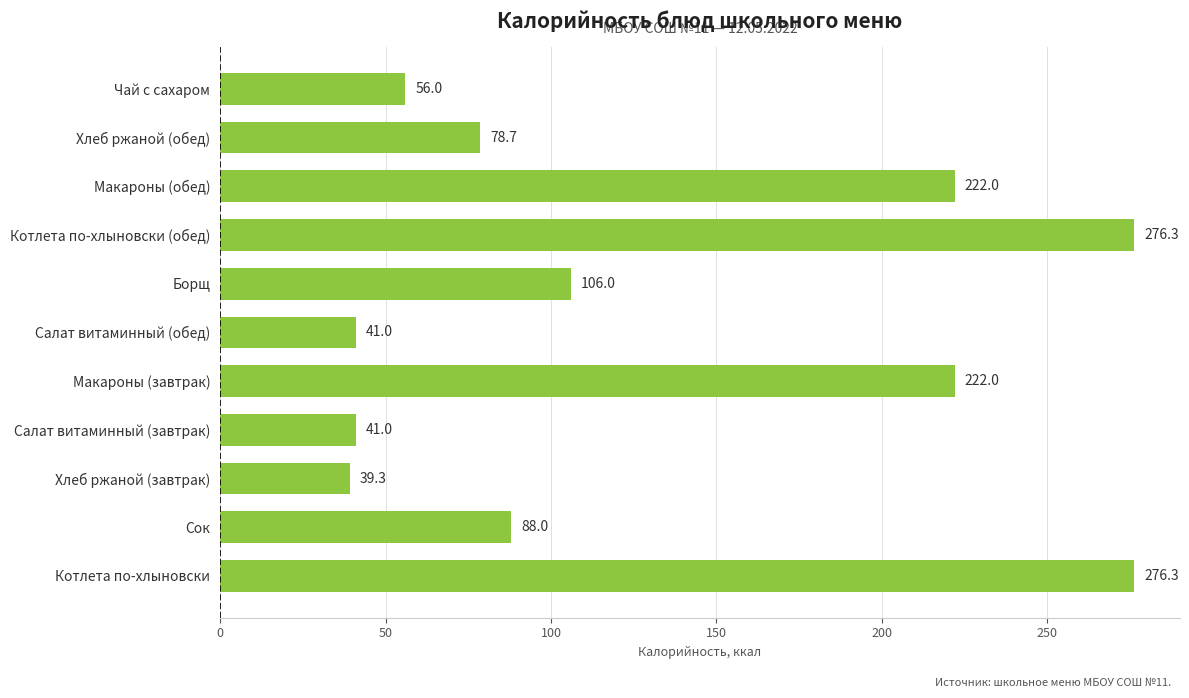

What is the average value?

131.5